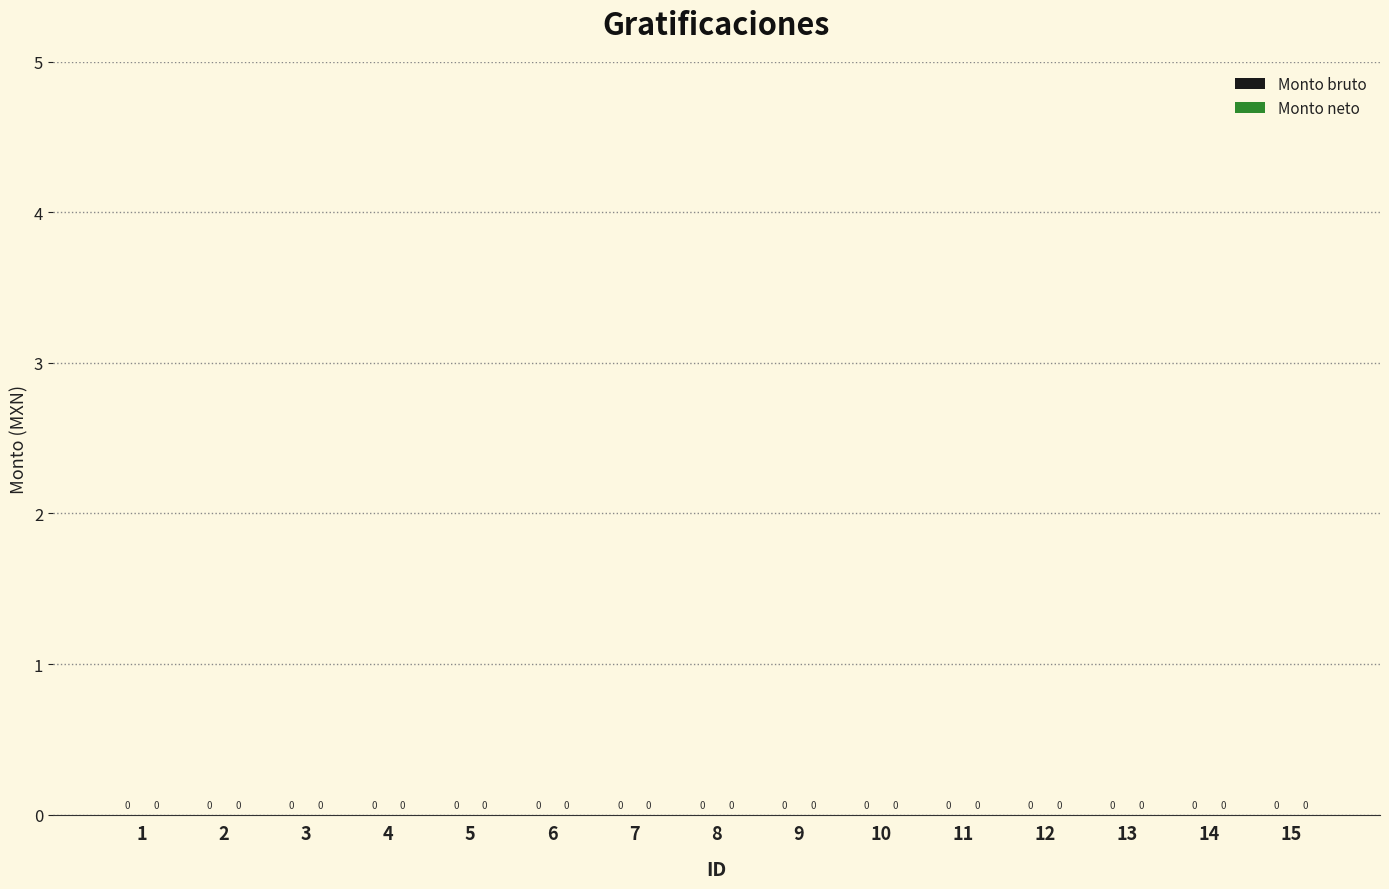

Is it true that Monto bruto equals 0 at 14?

True